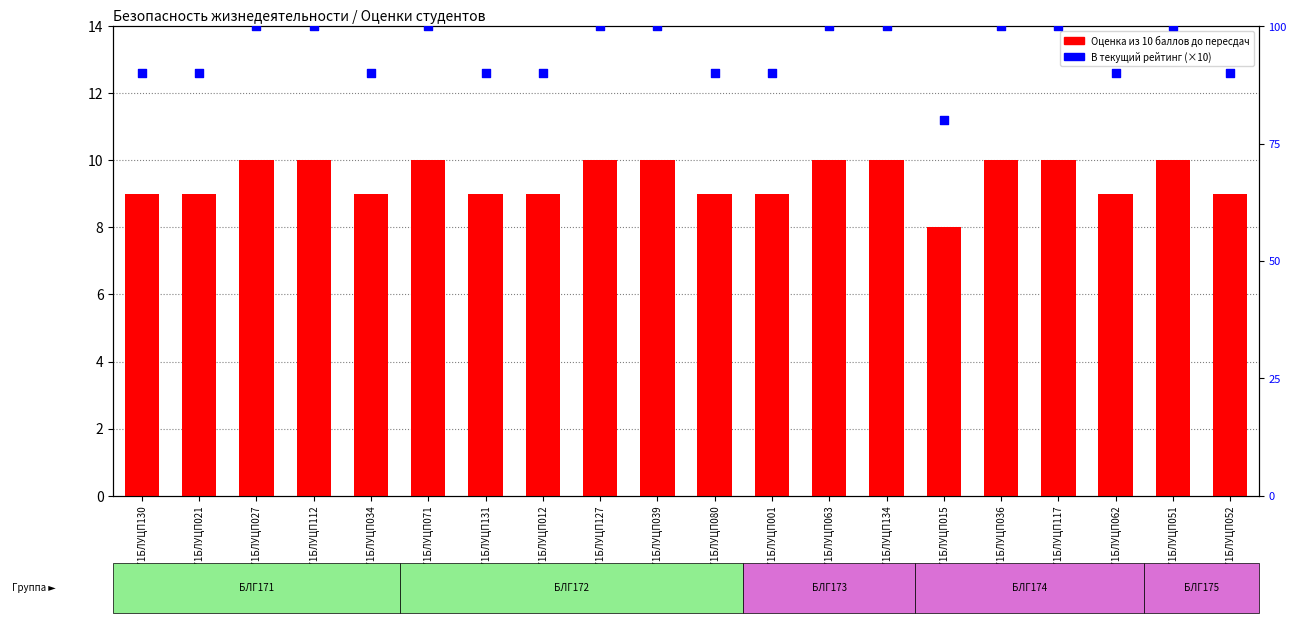

Which series has the widest spread of Y values?

В текущий рейтинг (×10)